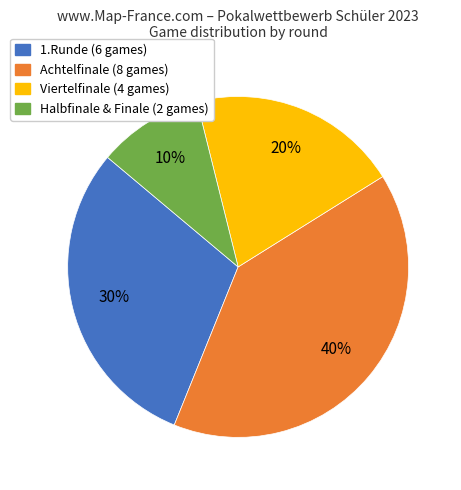

Is Viertelfinale the majority of the pie?

No